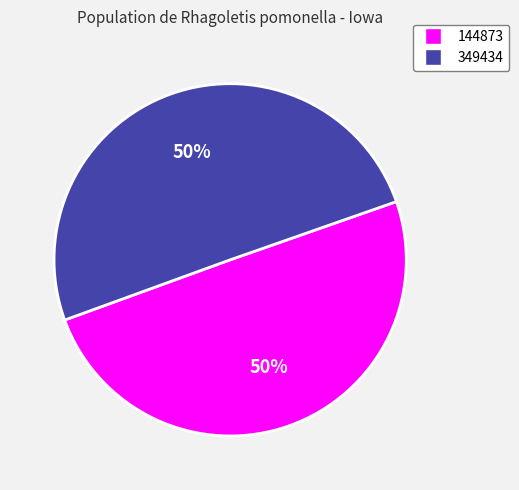

What percentage is the 144873 slice, to the nearest percent?

50%